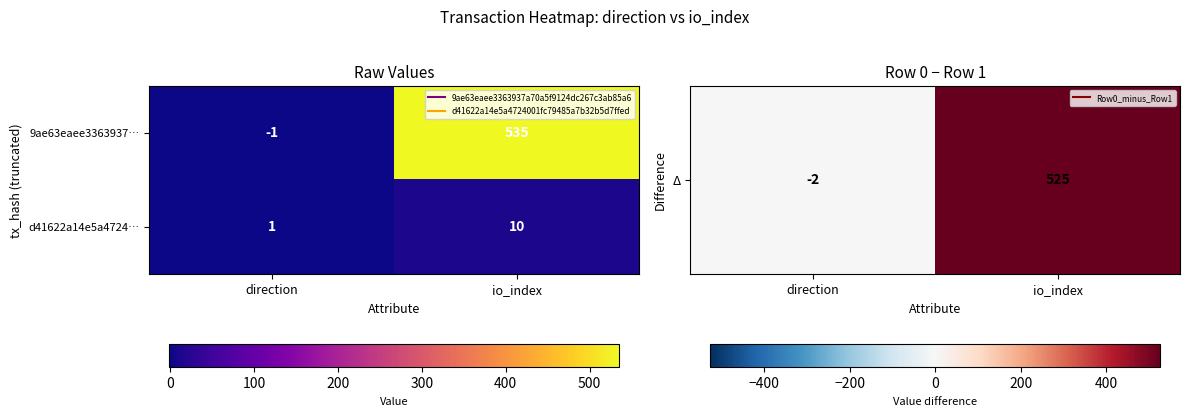

What is the maximum value shown in the chart?

535